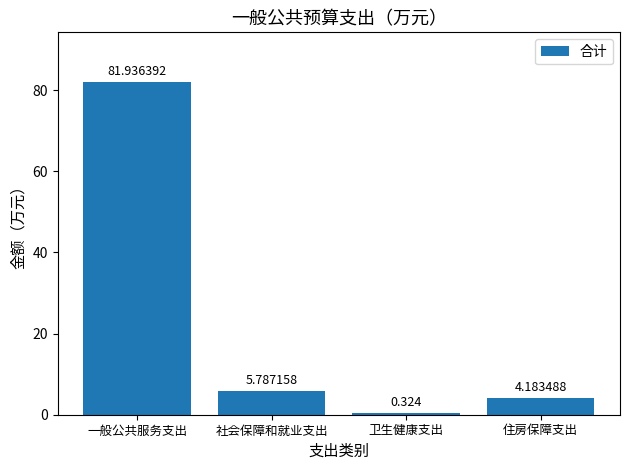

Which label corresponds to the smallest value in the chart?

卫生健康支出